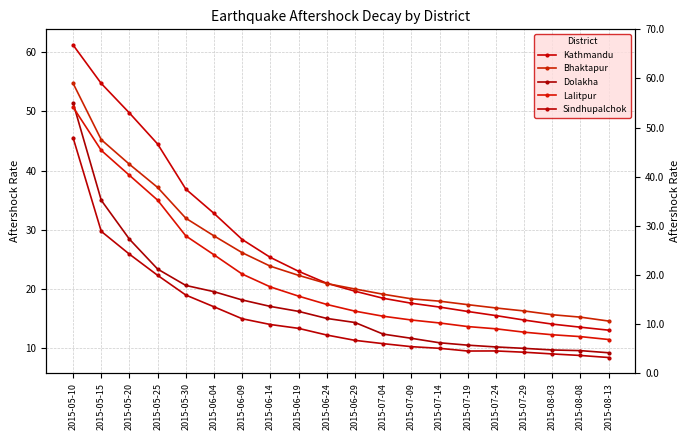

What is the label of the 1st point from the right?

2015-08-13